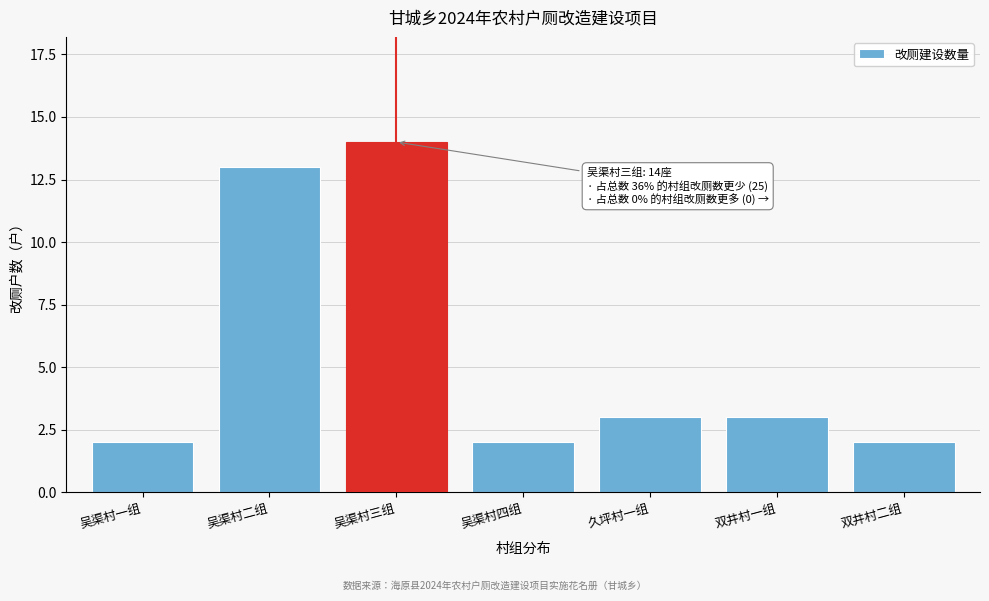

Reading right to left, what are all the values shown in this chart?

双井村二组=2	双井村一组=3	久坪村一组=3	吴渠村四组=2	吴渠村三组=14	吴渠村二组=13	吴渠村一组=2